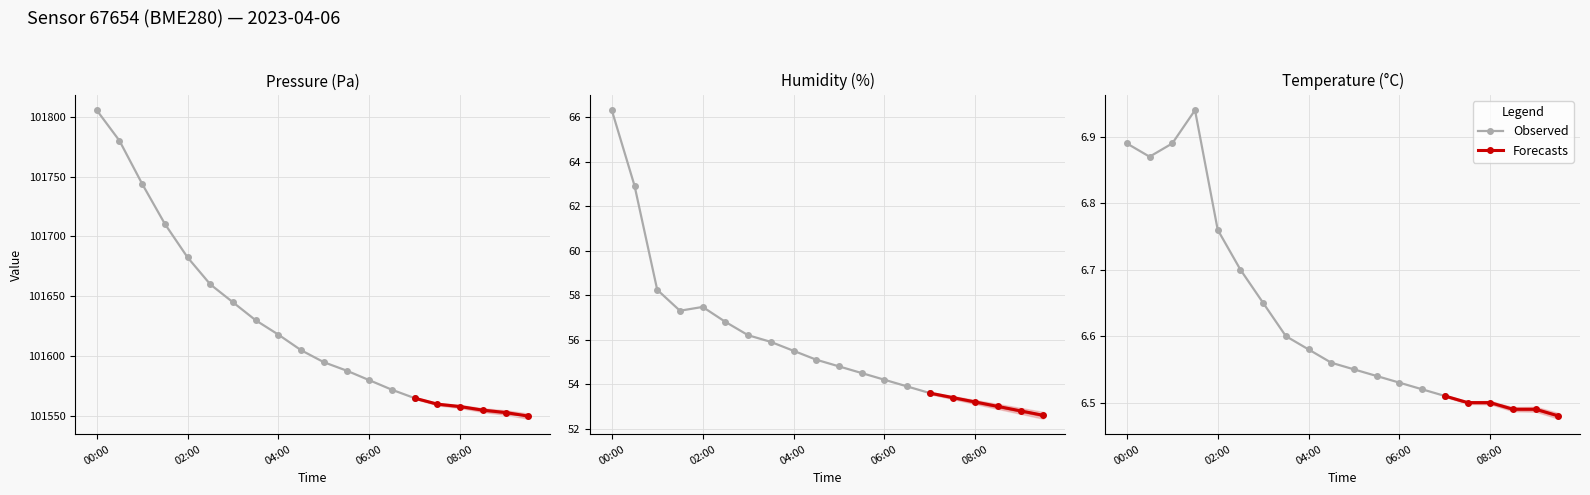

What value does the humidity series have at 00:30?

62.9